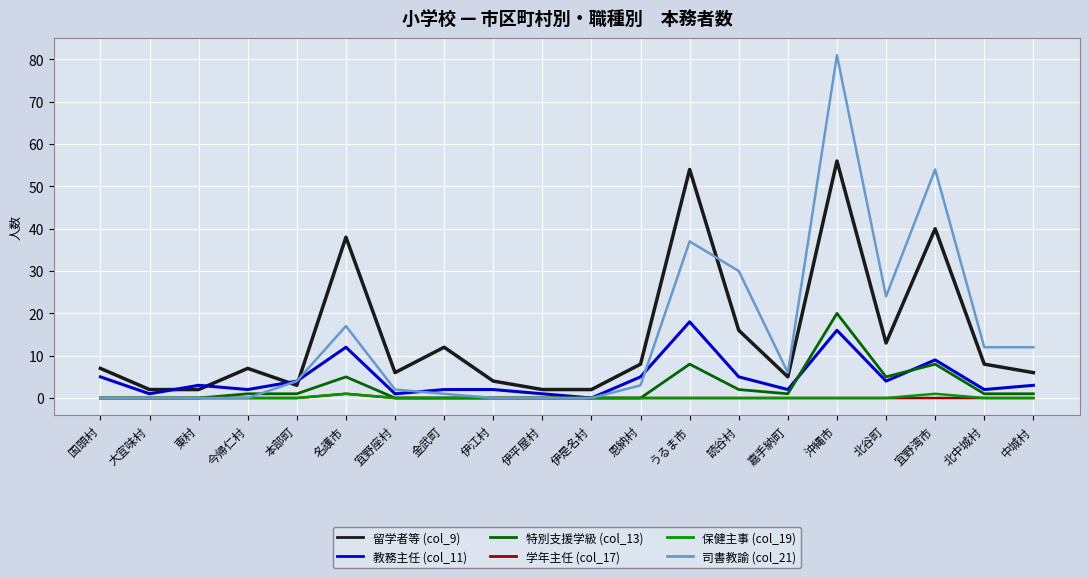

Reading left to right, what are all the values shown in this chart?

留学者等 (col_9): 国頭村=7	大宜味村=2	東村=2	今帰仁村=7	本部町=3	名護市=38	宜野座村=6	金武町=12	伊江村=4	伊平屋村=2	伊是名村=2	恩納村=8	うるま市=54	読谷村=16	嘉手納町=5	沖縄市=56	北谷町=13	宜野湾市=40	北中城村=8	中城村=6
教務主任 (col_11): 国頭村=5	大宜味村=1	東村=3	今帰仁村=2	本部町=4	名護市=12	宜野座村=1	金武町=2	伊江村=2	伊平屋村=1	伊是名村=0	恩納村=5	うるま市=18	読谷村=5	嘉手納町=2	沖縄市=16	北谷町=4	宜野湾市=9	北中城村=2	中城村=3
特別支援学級 (col_13): 国頭村=0	大宜味村=0	東村=0	今帰仁村=1	本部町=1	名護市=5	宜野座村=0	金武町=0	伊江村=0	伊平屋村=0	伊是名村=0	恩納村=0	うるま市=8	読谷村=2	嘉手納町=1	沖縄市=20	北谷町=5	宜野湾市=8	北中城村=1	中城村=1
学年主任 (col_17): 国頭村=0	大宜味村=0	東村=0	今帰仁村=0	本部町=0	名護市=1	宜野座村=0	金武町=0	伊江村=0	伊平屋村=0	伊是名村=0	恩納村=0	うるま市=0	読谷村=0	嘉手納町=0	沖縄市=0	北谷町=0	宜野湾市=0	北中城村=0	中城村=0
保健主事 (col_19): 国頭村=0	大宜味村=0	東村=0	今帰仁村=0	本部町=0	名護市=1	宜野座村=0	金武町=0	伊江村=0	伊平屋村=0	伊是名村=0	恩納村=0	うるま市=0	読谷村=0	嘉手納町=0	沖縄市=0	北谷町=0	宜野湾市=1	北中城村=0	中城村=0
司書教諭 (col_21): 国頭村=0	大宜味村=0	東村=0	今帰仁村=0	本部町=4	名護市=17	宜野座村=2	金武町=1	伊江村=0	伊平屋村=0	伊是名村=0	恩納村=3	うるま市=37	読谷村=30	嘉手納町=6	沖縄市=81	北谷町=24	宜野湾市=54	北中城村=12	中城村=12